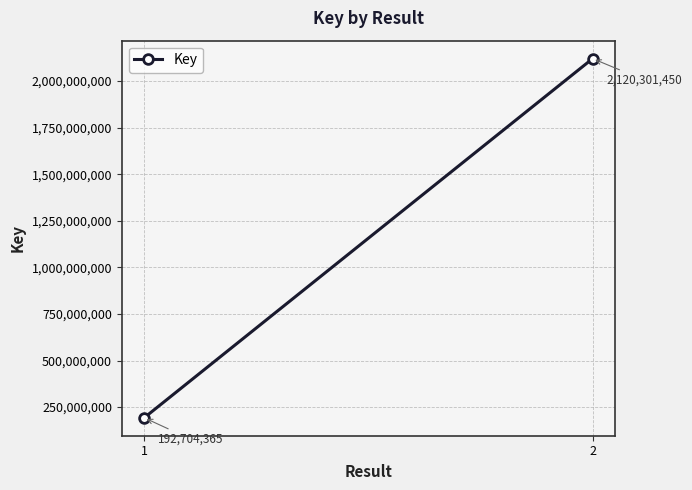

What is the sum of the values at 1 and 2?

2313005815